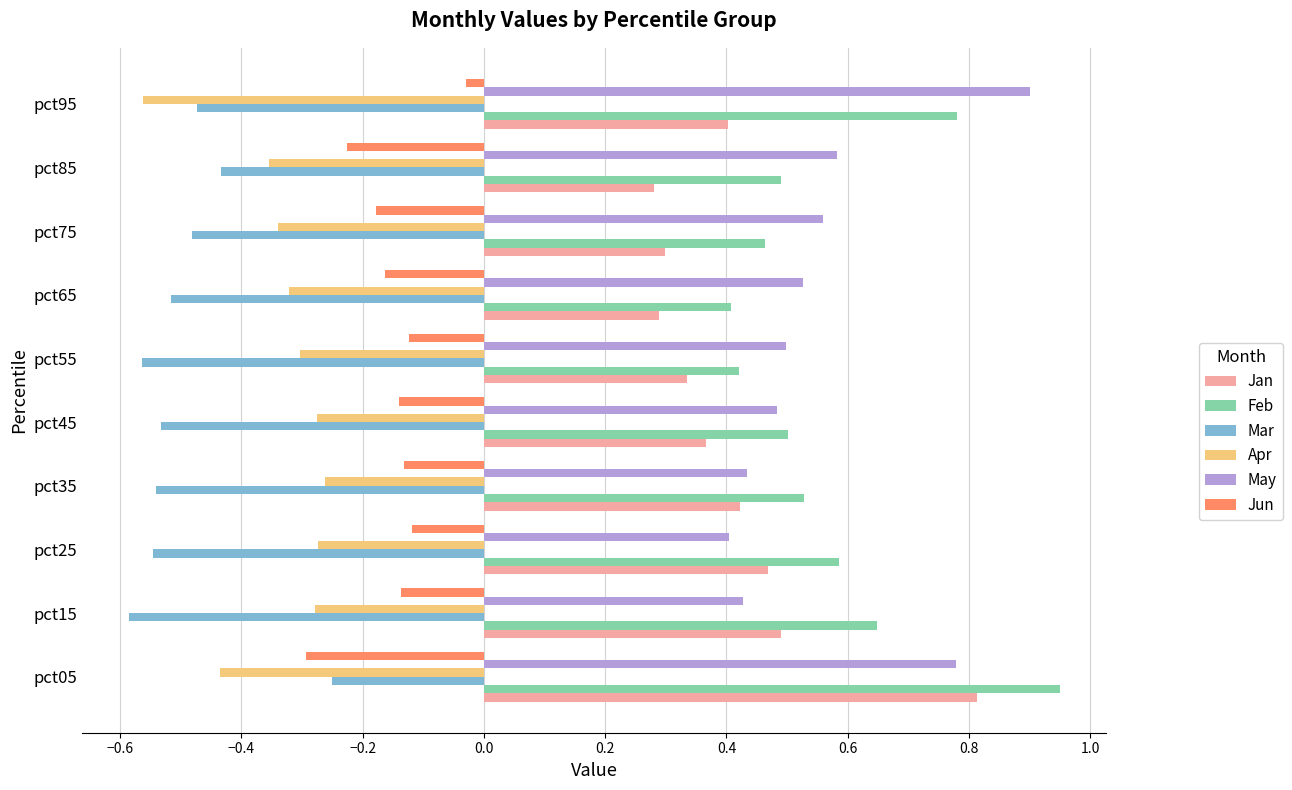

Rank the series at pct55 from highest to lowest value.

May, Feb, Jan, Jun, Apr, Mar